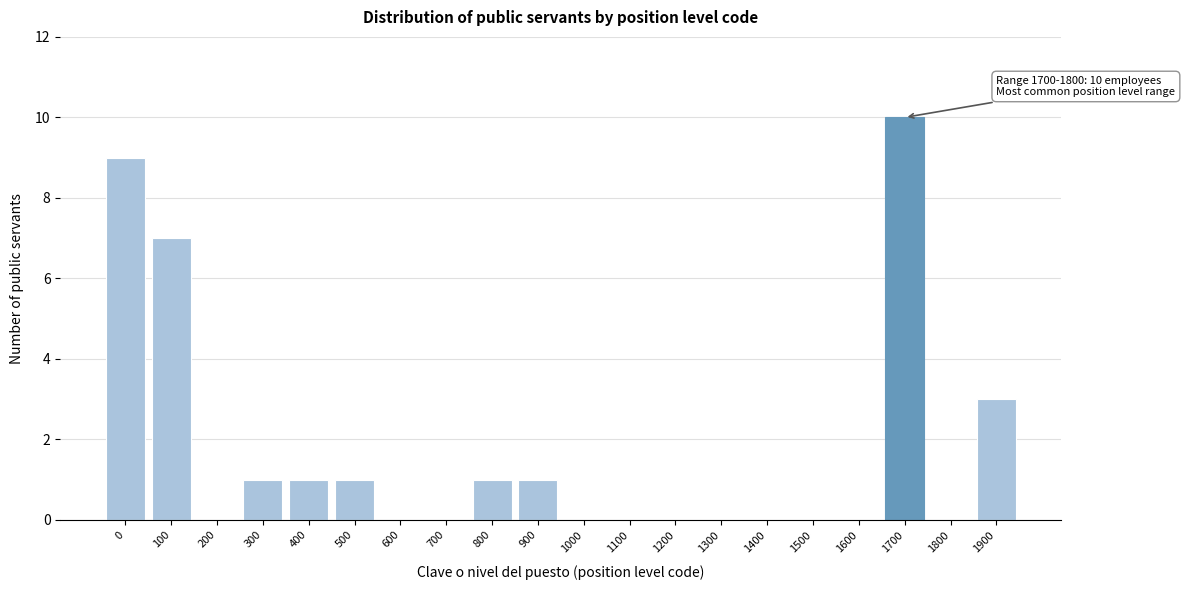

Reading left to right, what are all the values shown in this chart?

0=9	100=7	200=0	300=1	400=1	500=1	600=0	700=0	800=1	900=1	1000=0	1100=0	1200=0	1300=0	1400=0	1500=0	1600=0	1700=10	1800=0	1900=3